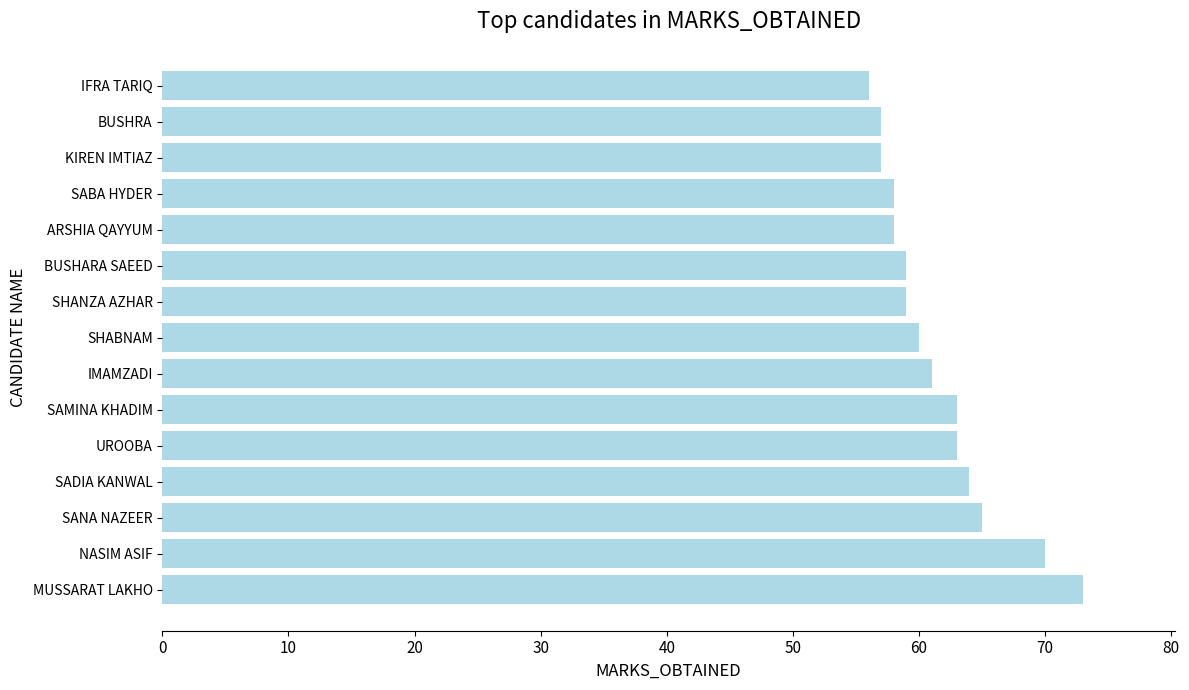

True or false: the data shows 41 at UROOBA.

False